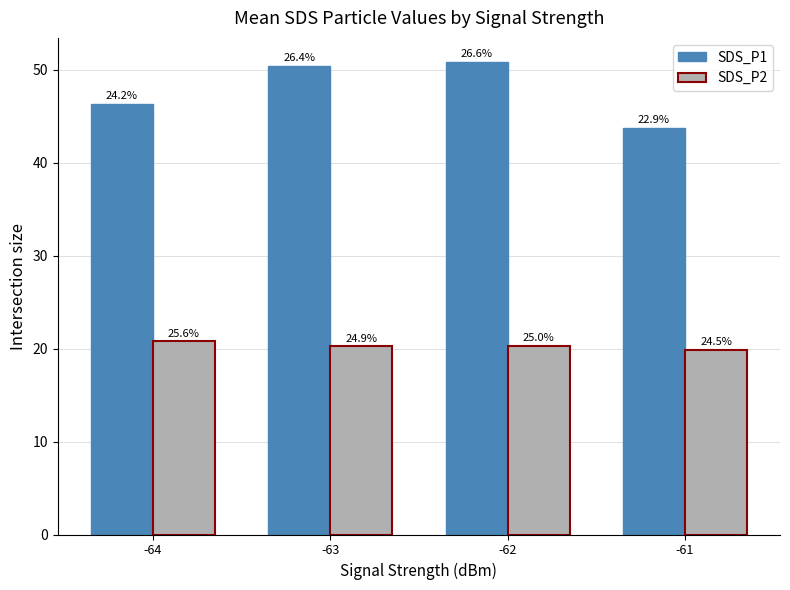

Does the chart contain any negative values?

No